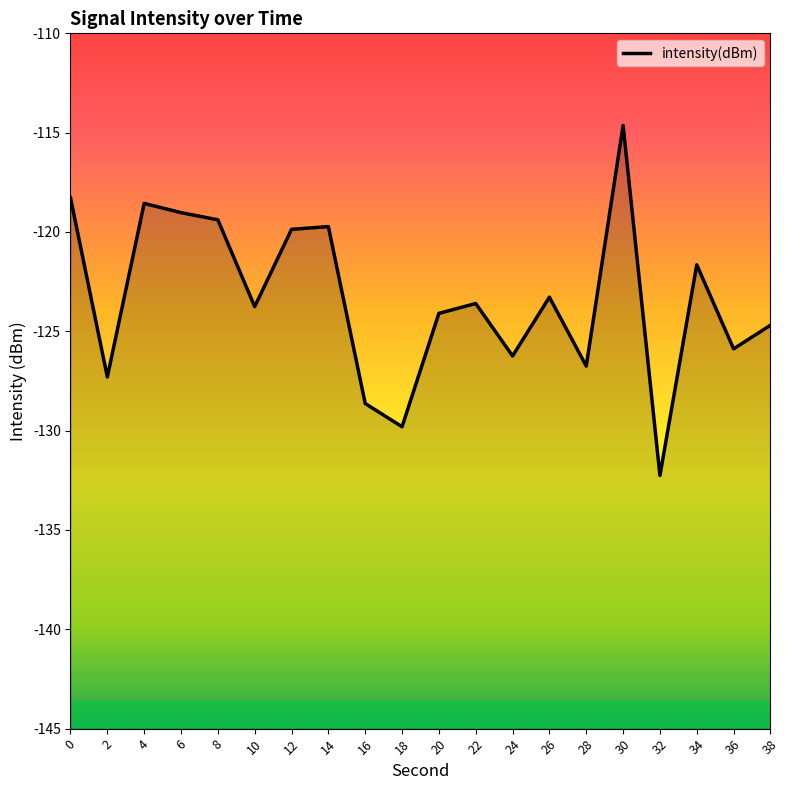

What is the maximum value shown in the chart?

-114.6